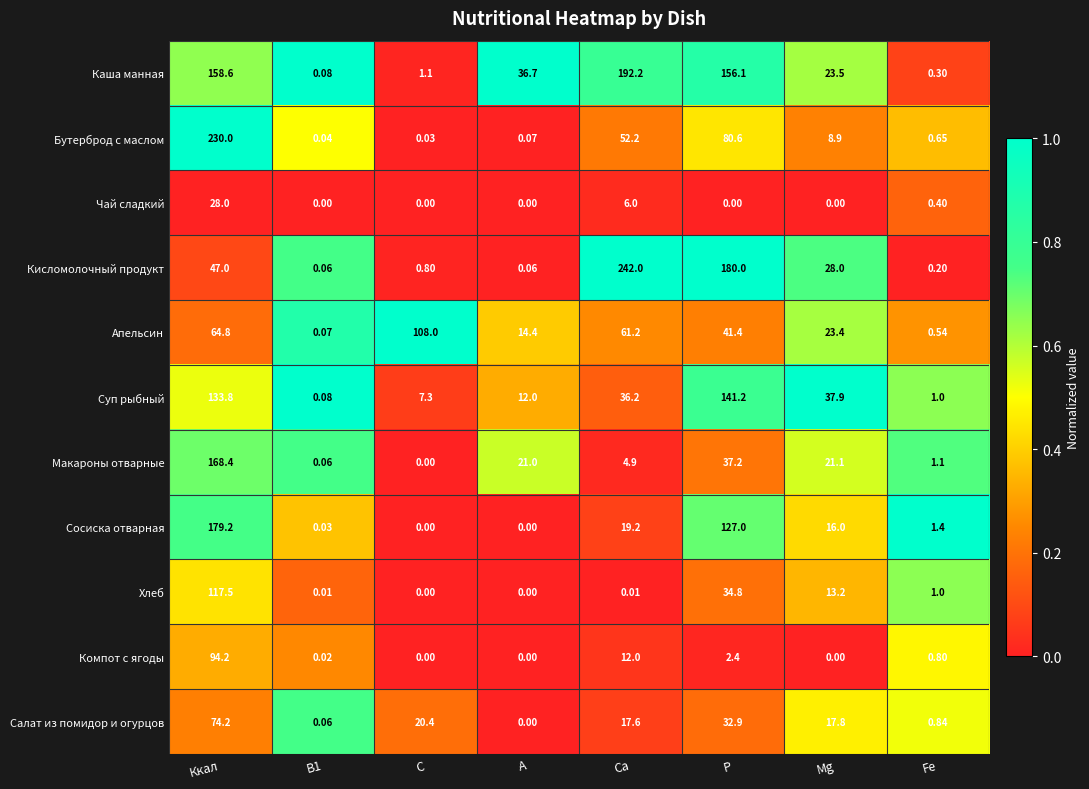

Which category has the highest value in the Апельсин series?

C